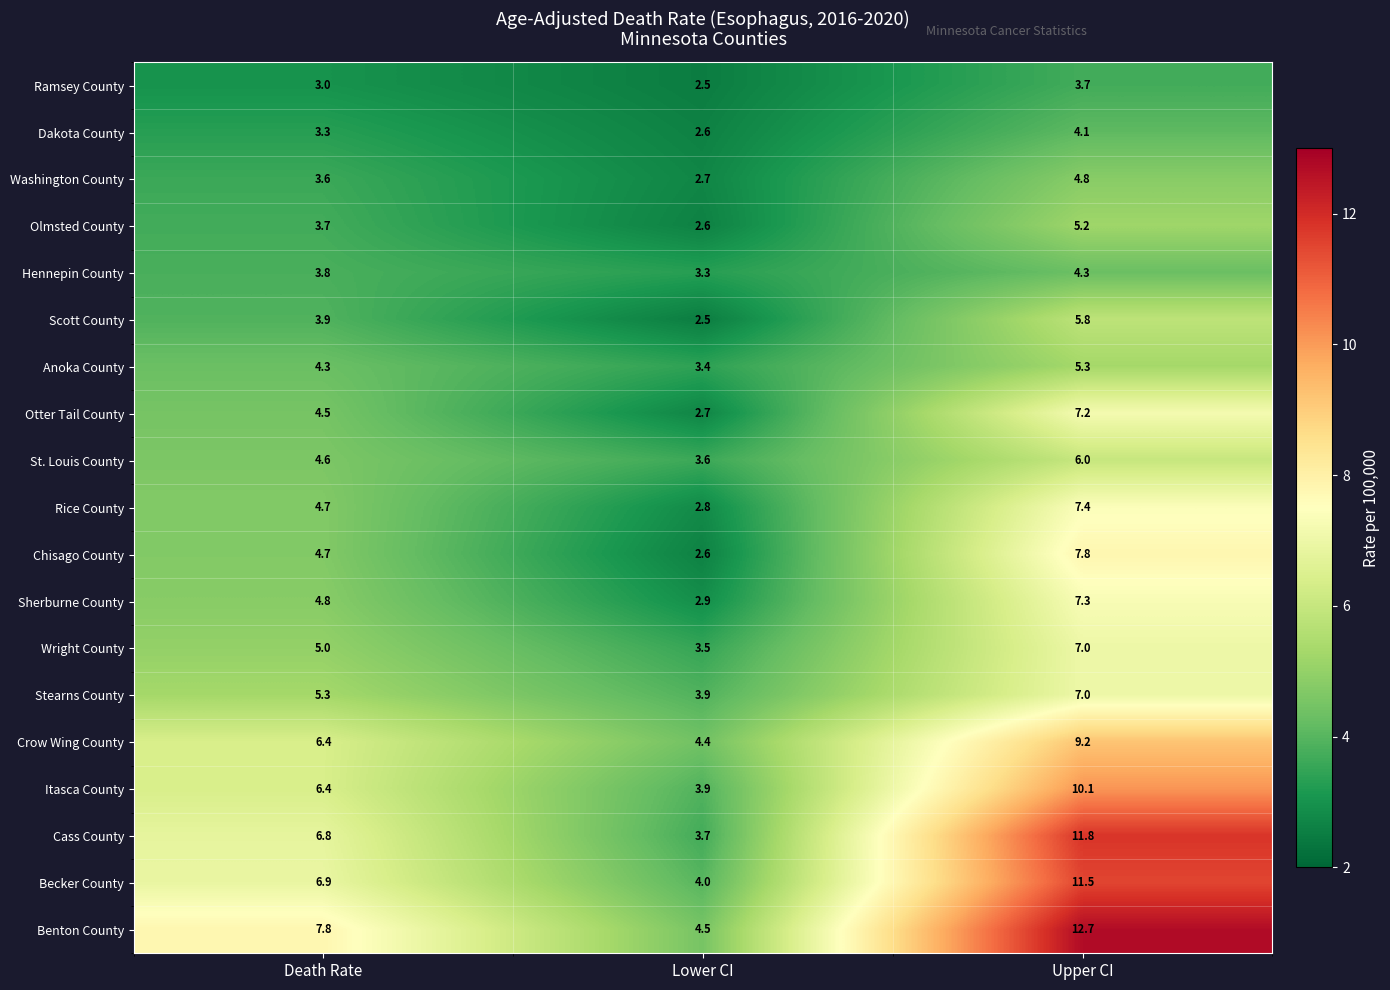

At how many categories does at least one series exceed 7?

2